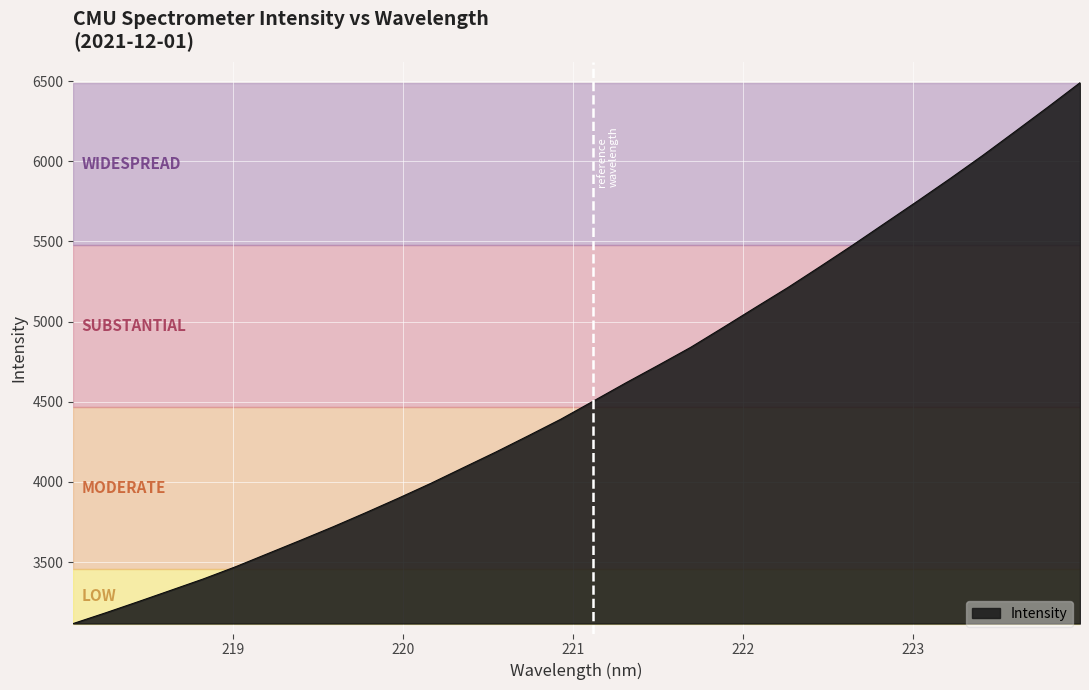

What is the difference between the maximum and minimum values?

3372.8